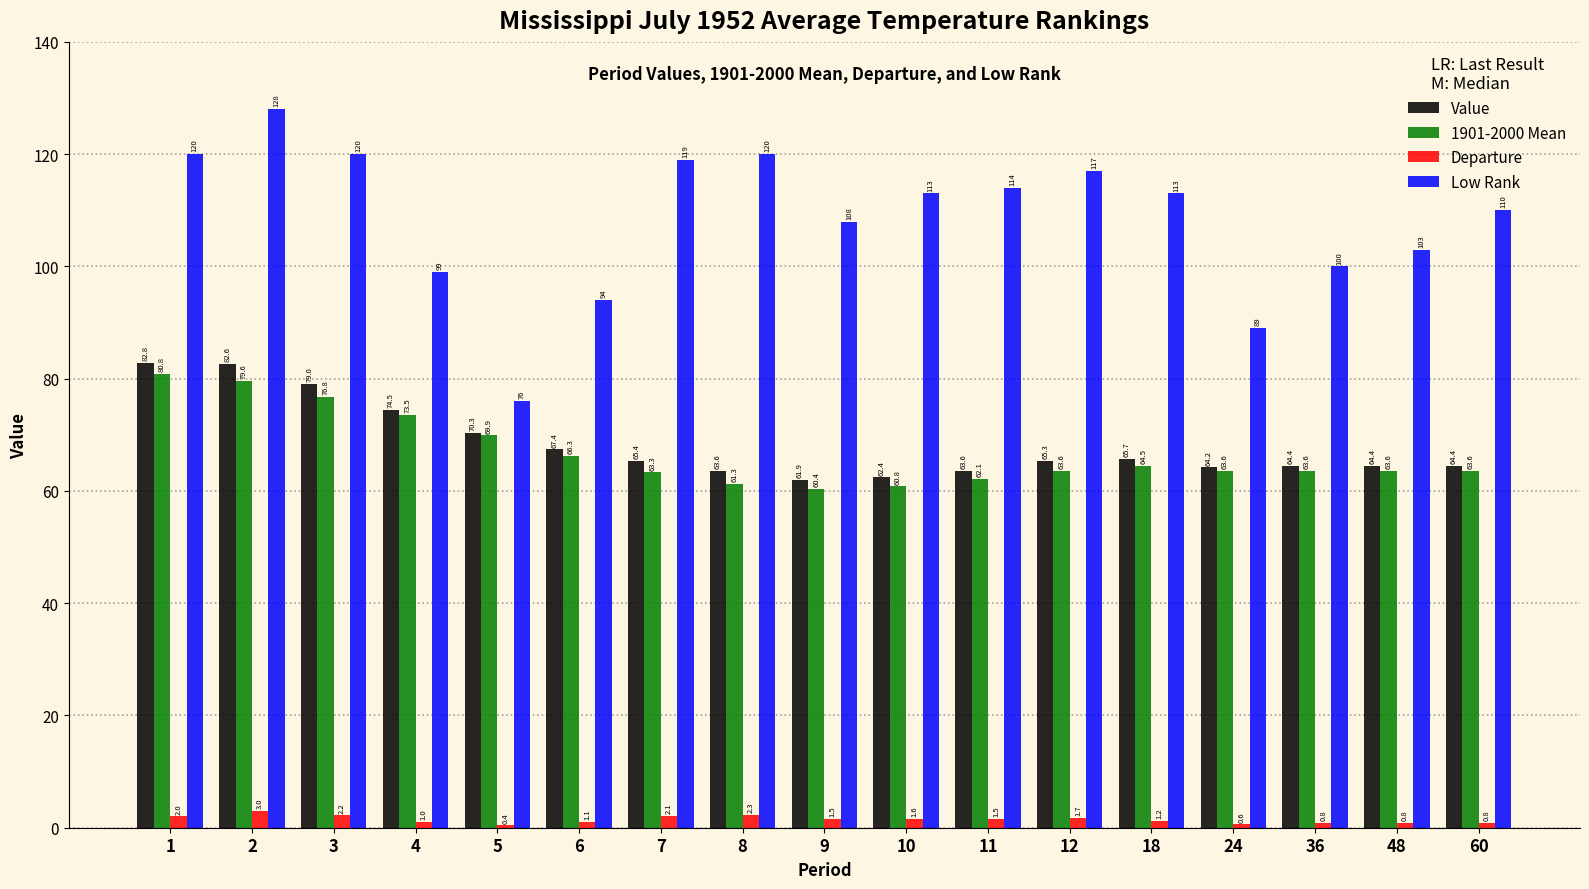

At which label is Value closest to 72?

5